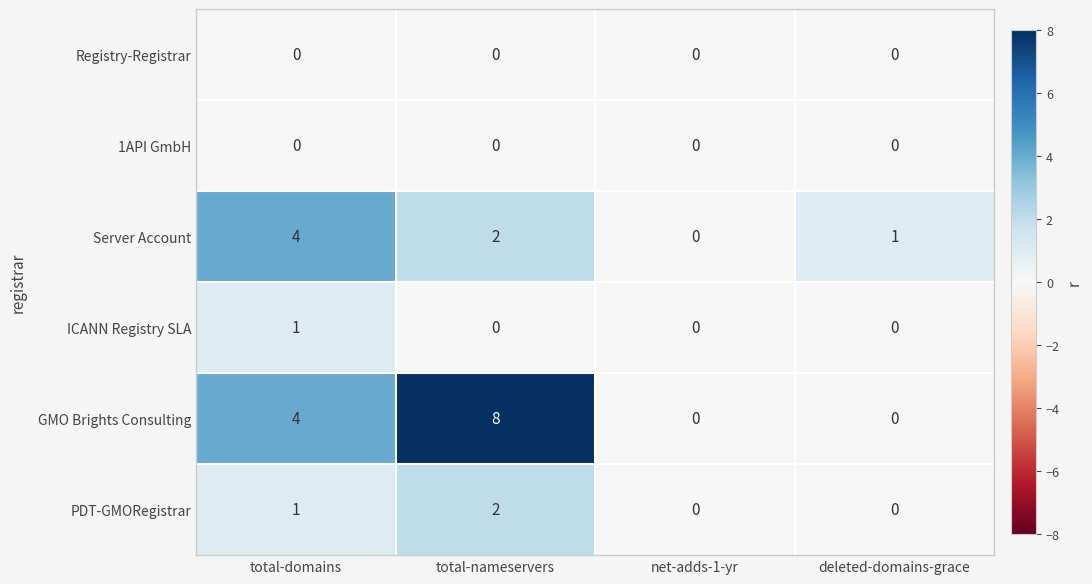

Which series has the largest total across all categories?

GMO Brights Consulting